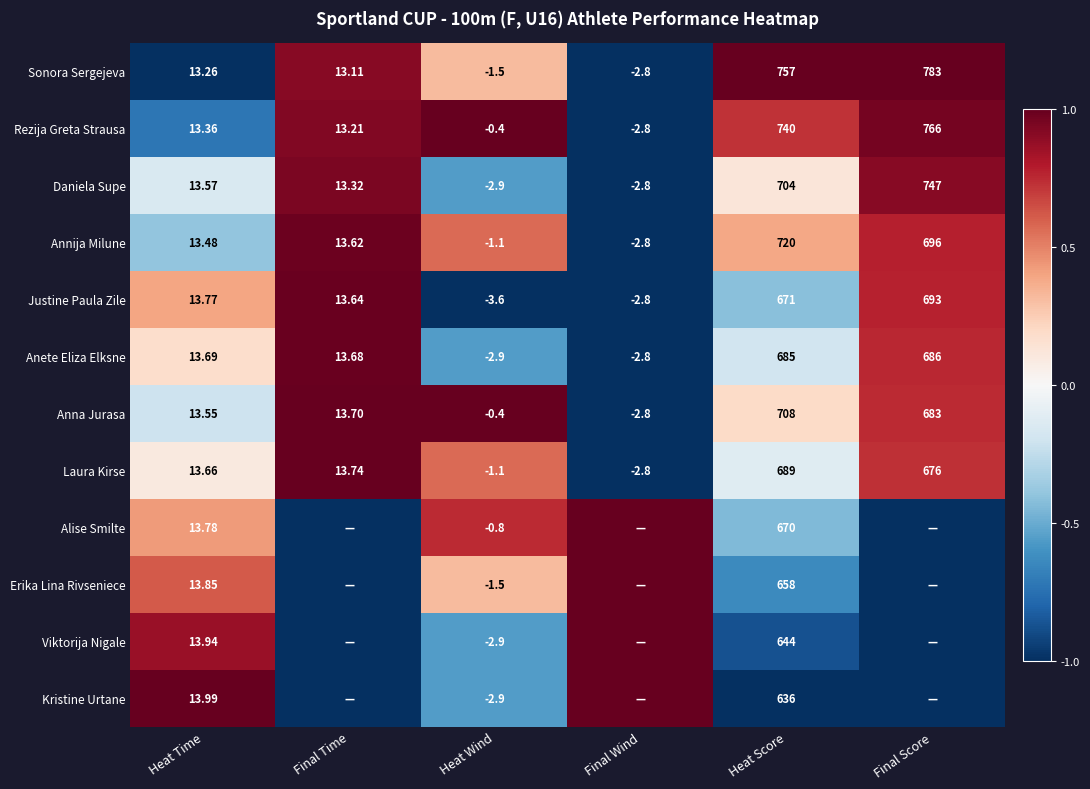

Which category has the lowest value in the Laura Kirse series?

Final Wind